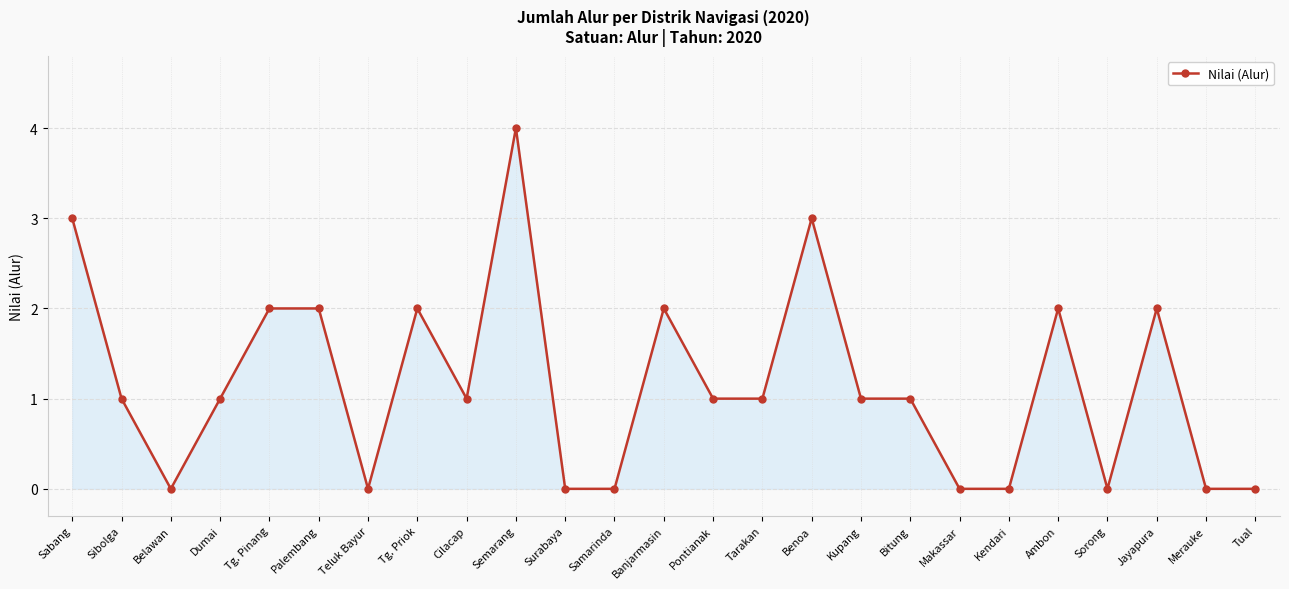

What is the greatest value displayed?

4